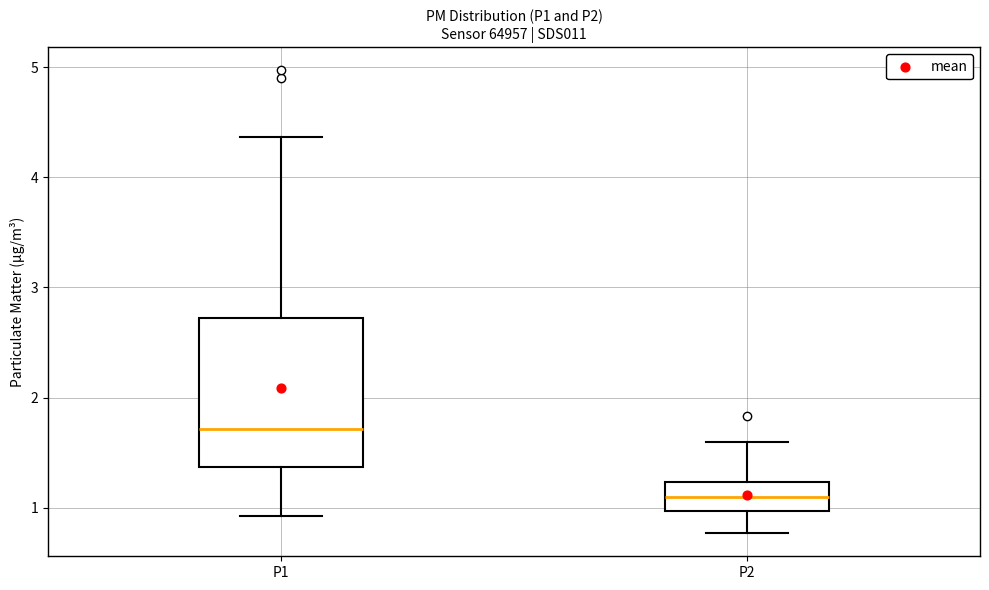

Which box's median line is the lowest?

P2